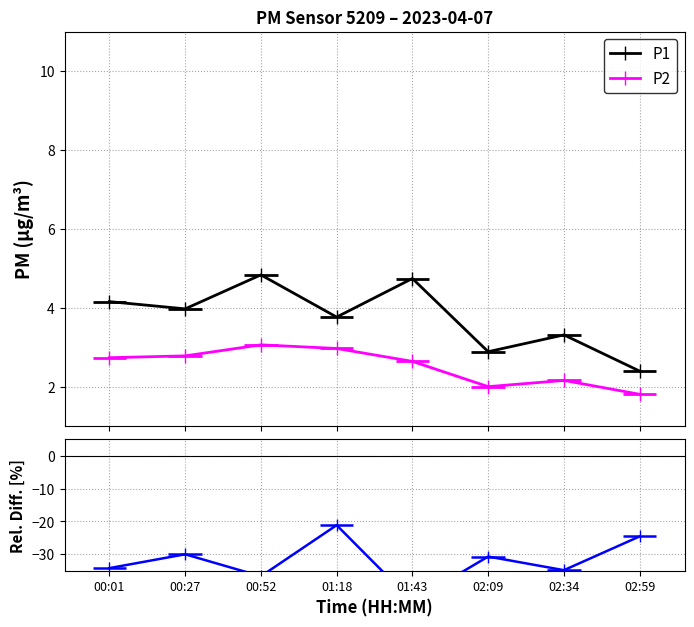

What is the average value of the Rel. Diff (P2 vs P1) series?

-32.1